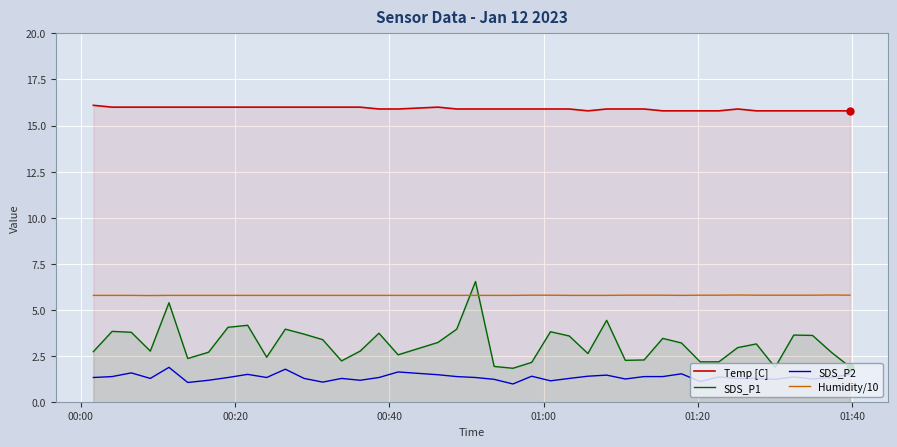

Which series has the largest total across all categories?

Temp [C]